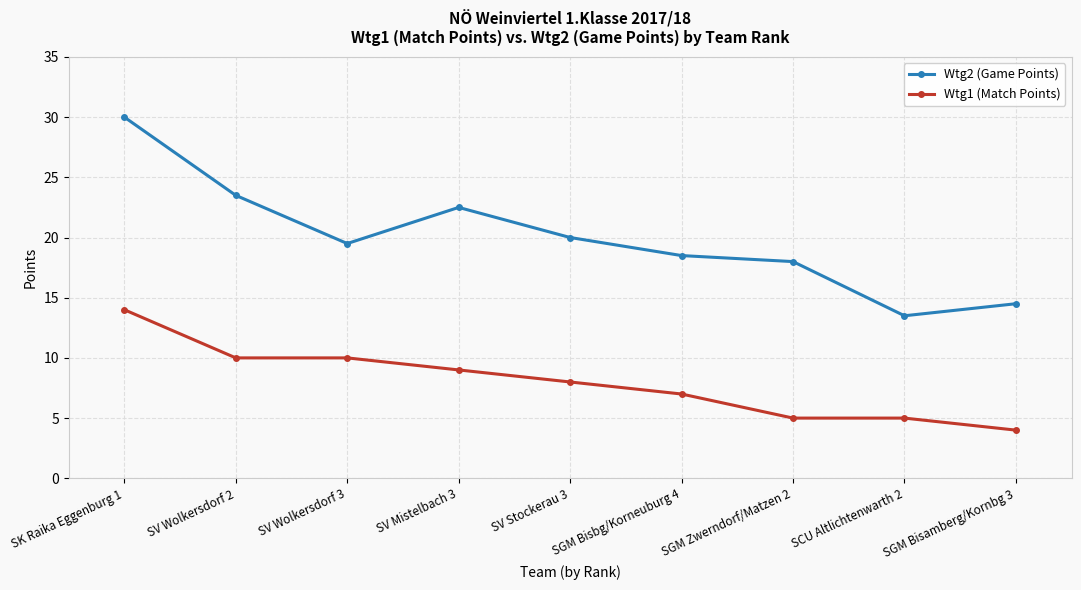

What is the difference between the maximum and minimum values in the Wtg2 (Game Points) series?

16.5